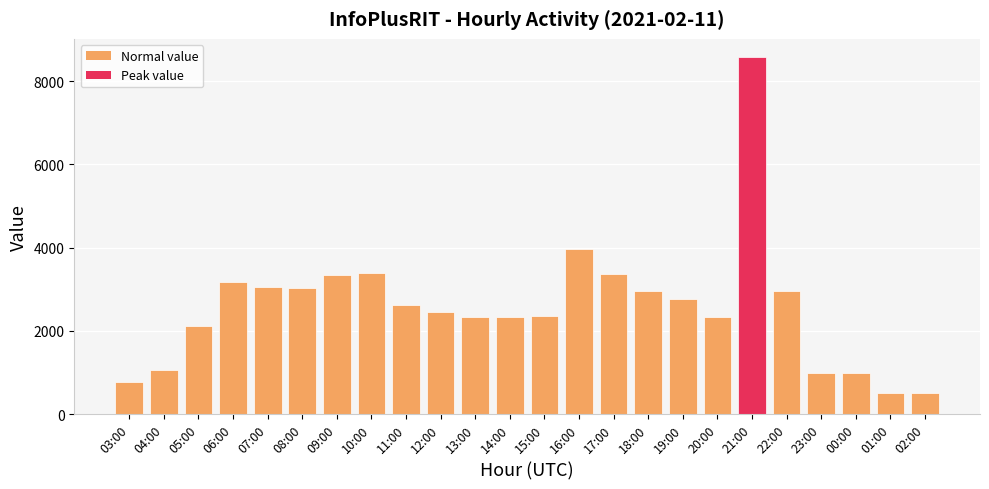

What is the difference between the second highest and second lowest values?

3456